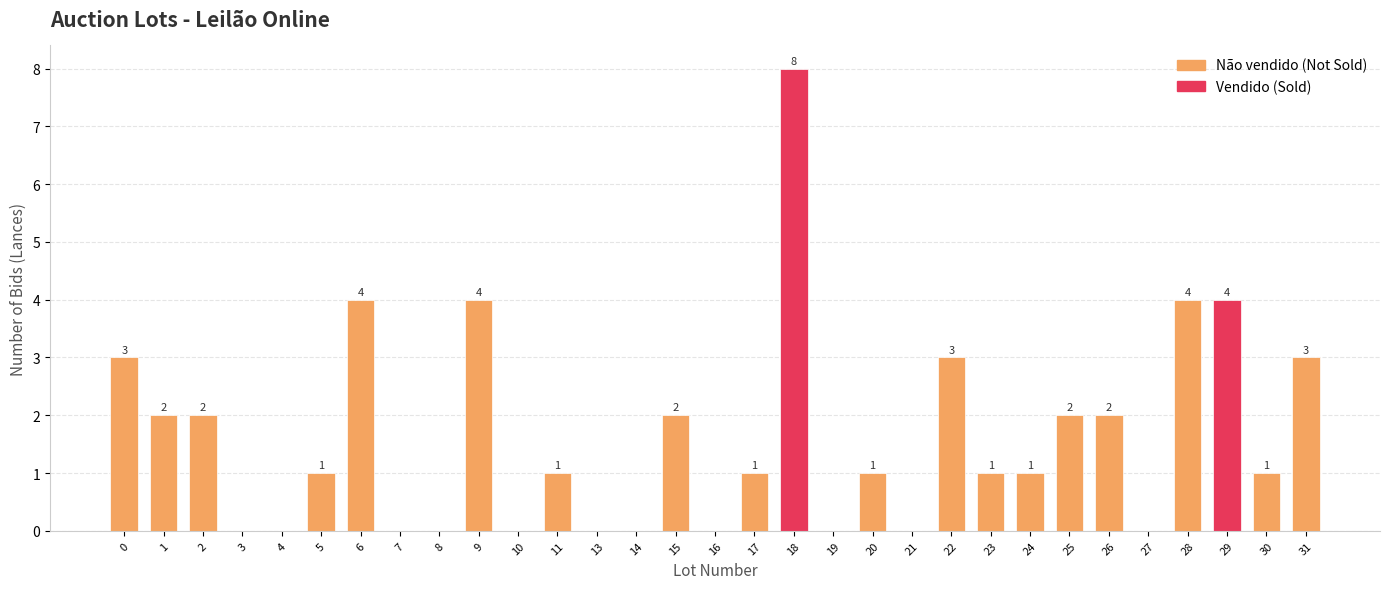

Reading left to right, list all the values displayed in this chart.

0=3	1=2	2=2	3=0	4=0	5=1	6=4	7=0	8=0	9=4	10=0	11=1	13=0	14=0	15=2	16=0	17=1	18=8	19=0	20=1	21=0	22=3	23=1	24=1	25=2	26=2	27=0	28=4	29=4	30=1	31=3